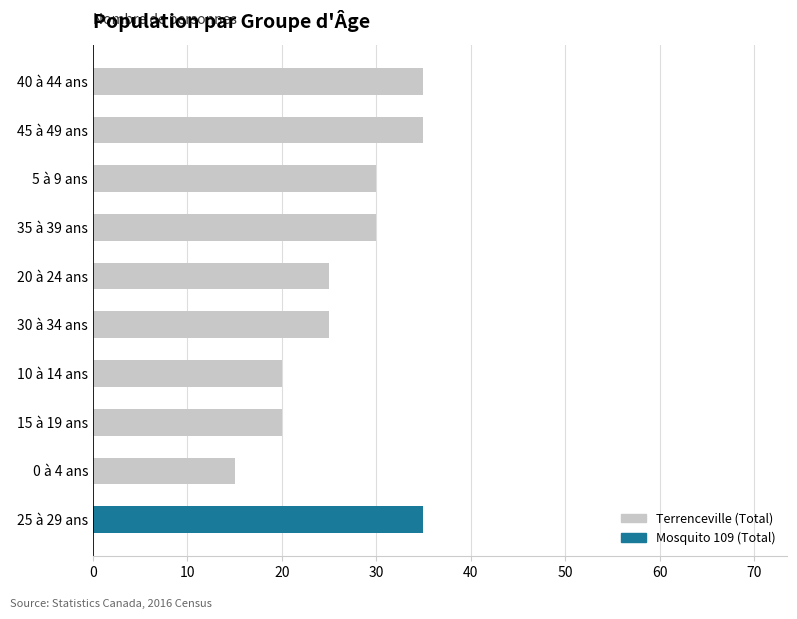

The Terrenceville (Total) series shows 21 at 25 à 29 ans. True or false?

False